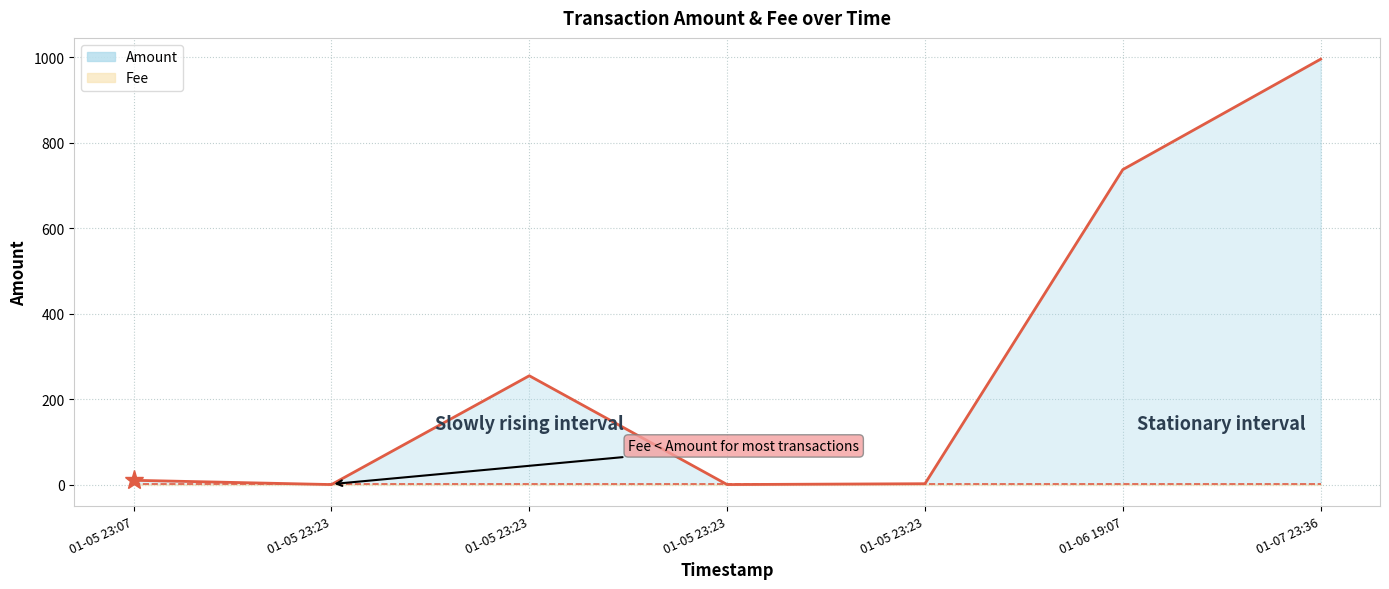

What is the label of the 1st point from the right?

01-07 23:36